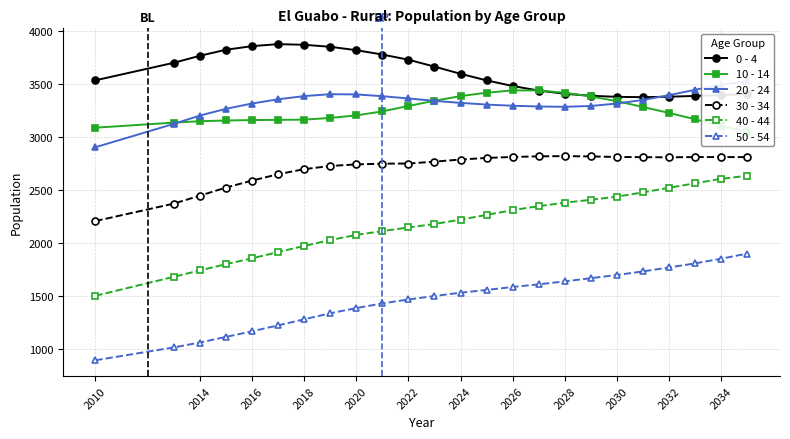

What is the minimum value for 0 - 4?

3377